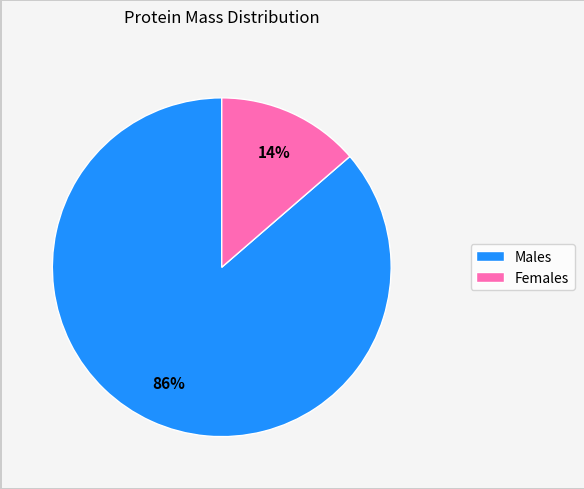

Does any single category account for the majority?

Yes